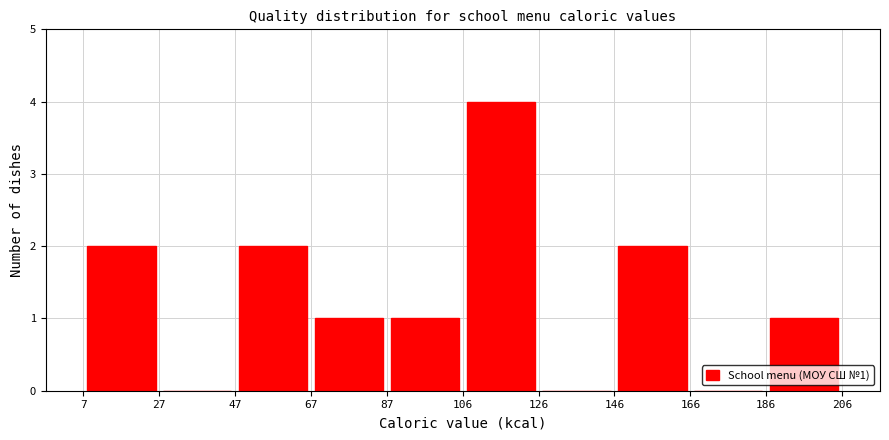

Which range on the x-axis has the tallest bar?

106 to 126